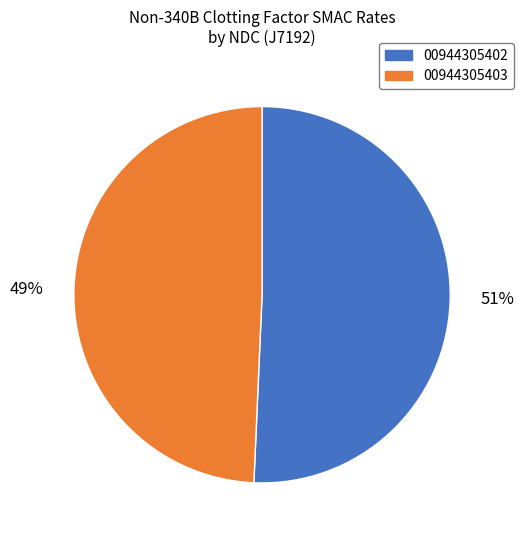

To the nearest percent, what is the average slice percentage?

50%